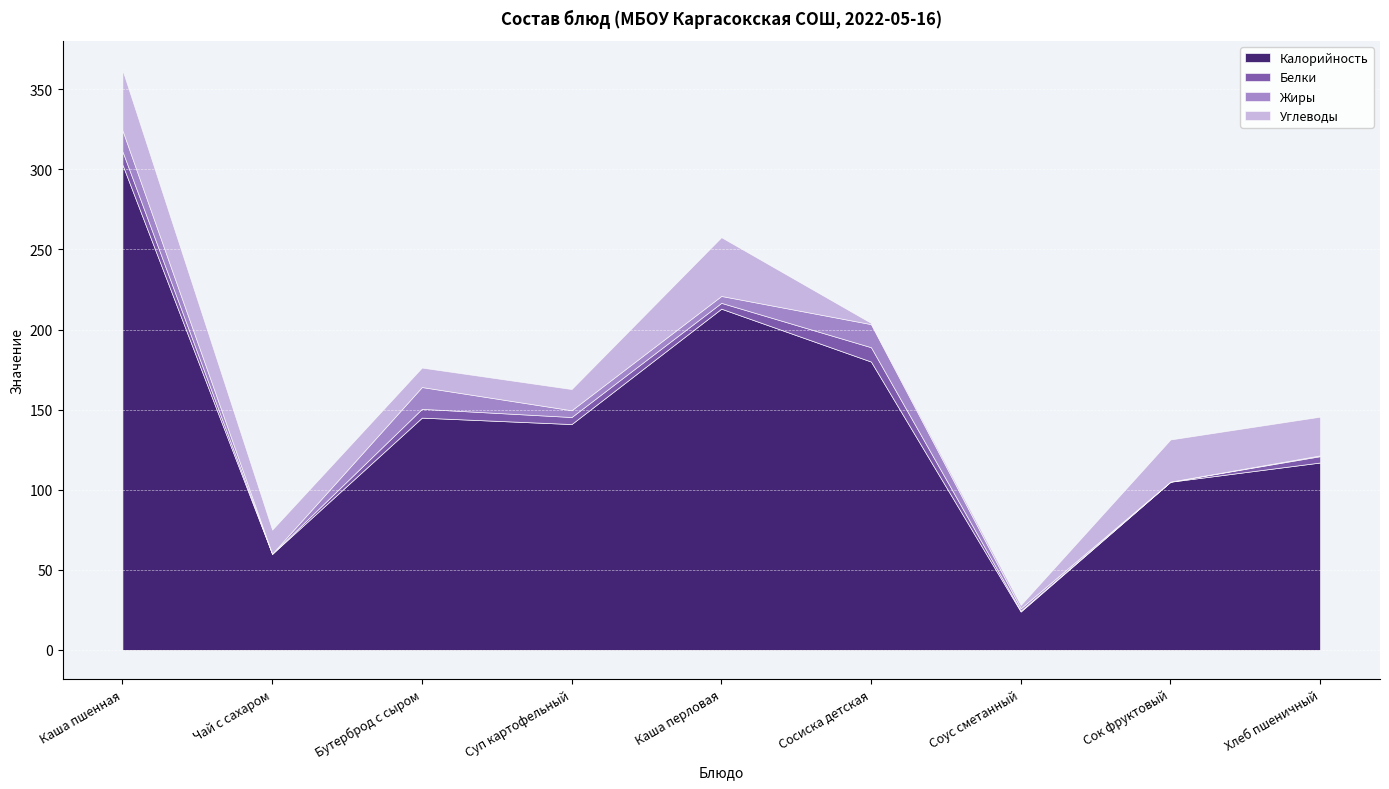

Reading right to left, transcribe all the data shown in this chart.

Калорийность: 117.0	105.0	24.0	180.0	213.0	141.0	145.0	60.0	303.0
Белки: 4.0	0.1	0.5	9.0	3.6	4.4	5.5	0.1	8.3
Жиры: 0.5	0.0	1.5	14.4	4.3	4.2	13.6	0.0	13.1
Углеводы: 24.2	26.3	2.1	0.8	36.7	13.2	12.1	15.0	37.6